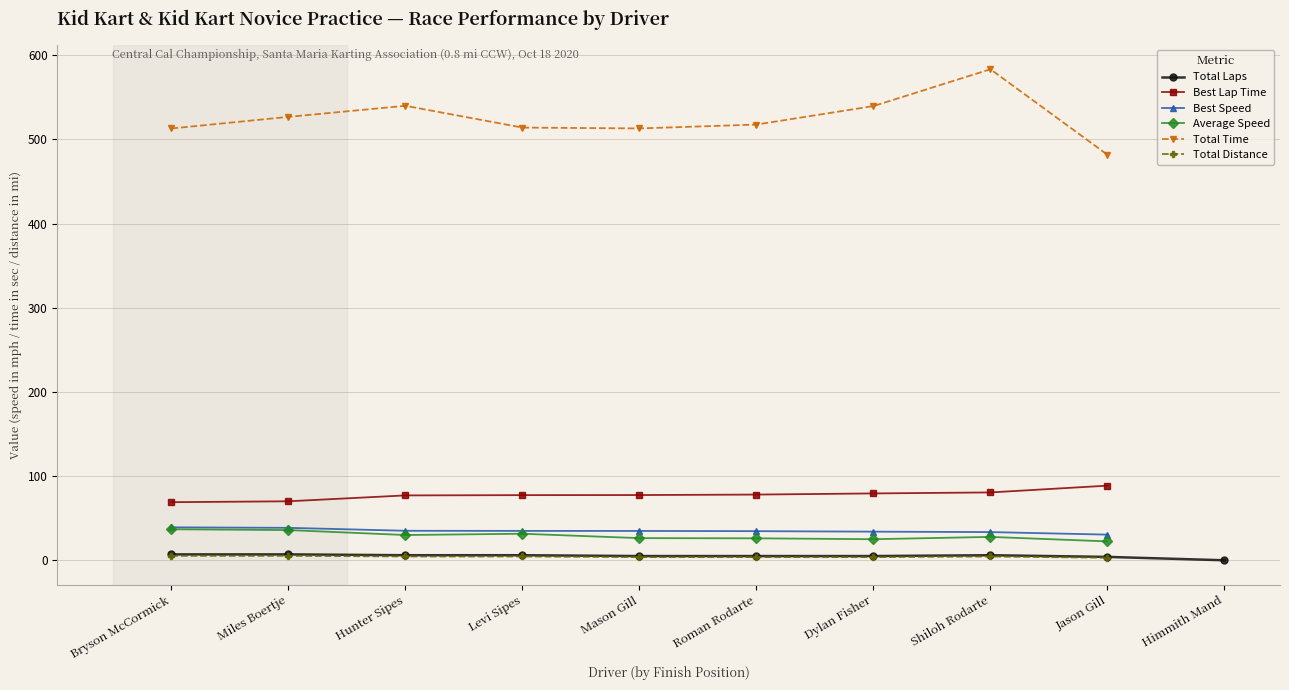

True or false: Average Speed and Best Speed cross at least once.

False